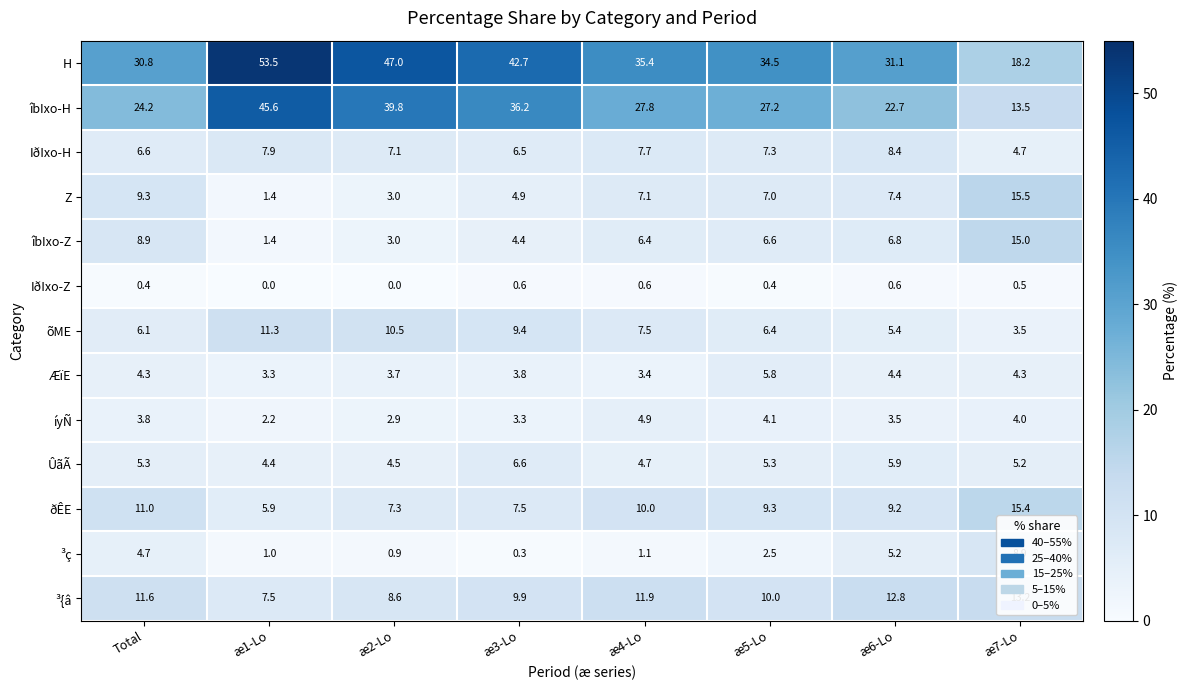

The value of ÛãÃ at æ5-Lo is 5.3. True or false?

True